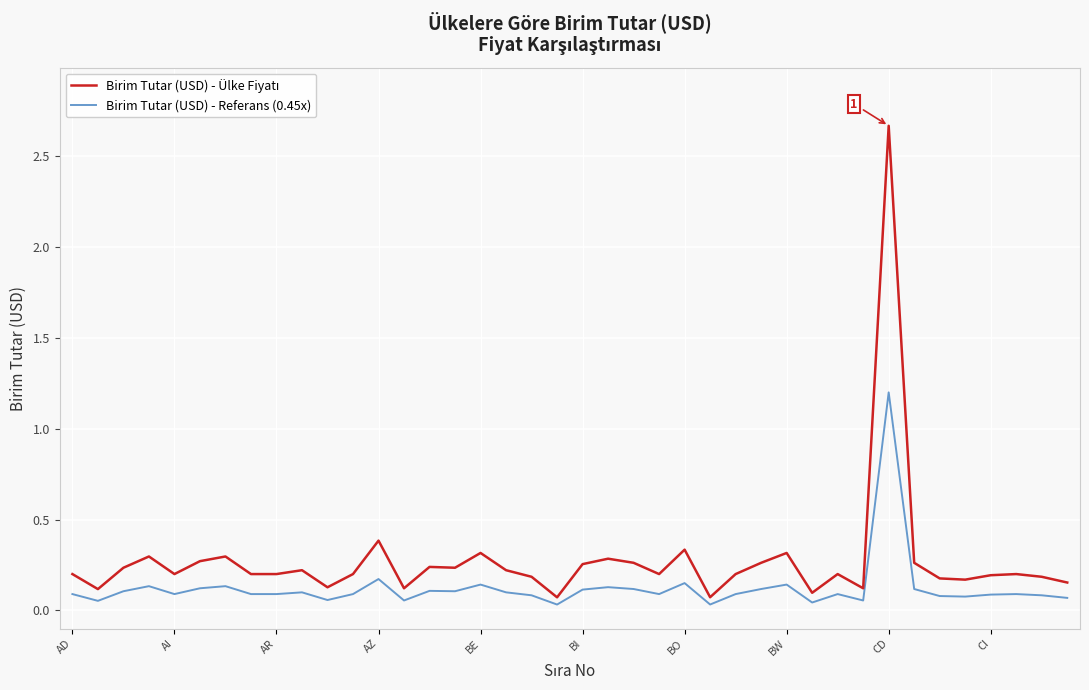

What is the highest value of the Birim Tutar (USD) - Referans (0.45x) series?

1.2